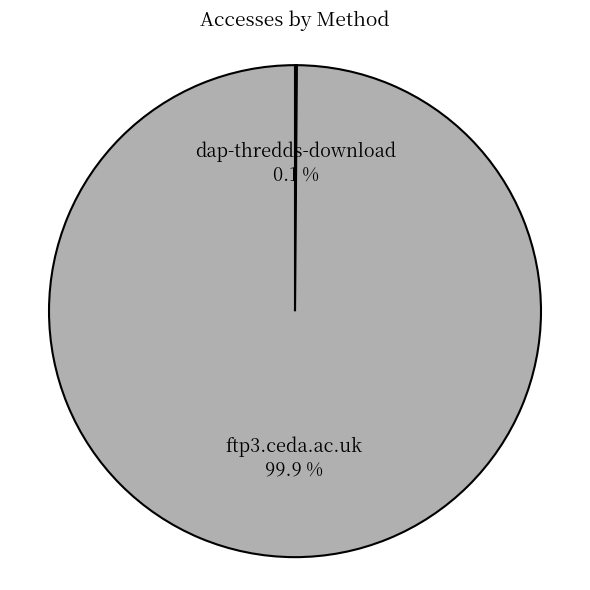

What is the majority slice?

ftp3.ceda.ac.uk